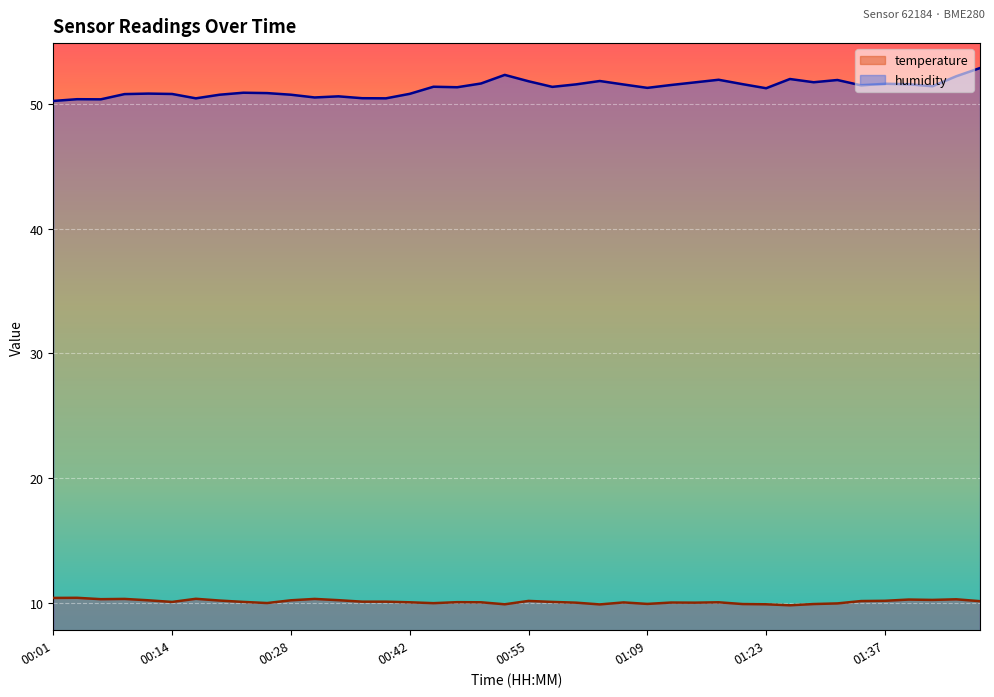

Reading right to left, what are all the values shown in this chart?

temperature: 01:48=10.1	01:45=10.3	01:42=10.2	01:39=10.2	01:37=10.2	01:34=10.1	01:31=9.9	01:28=9.9	01:26=9.8	01:23=9.9	01:20=9.9	01:17=10.0	01:15=10.0	01:12=10.0	01:09=9.9	01:06=10.0	01:04=9.9	01:01=10.0	00:58=10.1	00:55=10.1	00:53=9.9	00:50=10.0	00:47=10.0	00:45=10.0	00:42=10.0	00:39=10.1	00:36=10.1	00:34=10.2	00:31=10.3	00:28=10.2	00:25=10.0	00:23=10.1	00:20=10.2	00:17=10.3	00:14=10.1	00:12=10.2	00:09=10.3	00:06=10.3	00:03=10.4	00:01=10.4
humidity: 01:48=52.9	01:45=52.2	01:42=51.4	01:39=51.6	01:37=51.6	01:34=51.5	01:31=51.9	01:28=51.8	01:26=52.0	01:23=51.3	01:20=51.6	01:17=52.0	01:15=51.7	01:12=51.5	01:09=51.3	01:06=51.6	01:04=51.9	01:01=51.6	00:58=51.4	00:55=51.8	00:53=52.3	00:50=51.6	00:47=51.4	00:45=51.4	00:42=50.8	00:39=50.5	00:36=50.5	00:34=50.6	00:31=50.5	00:28=50.8	00:25=50.9	00:23=50.9	00:20=50.8	00:17=50.5	00:14=50.8	00:12=50.8	00:09=50.8	00:06=50.4	00:03=50.4	00:01=50.2